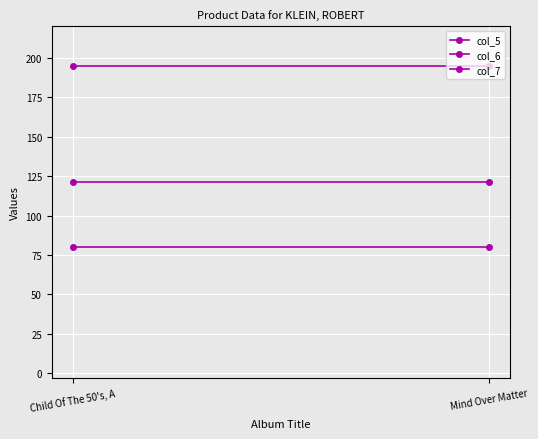

The value of col_7 at Child Of The 50's, A is 195. True or false?

True